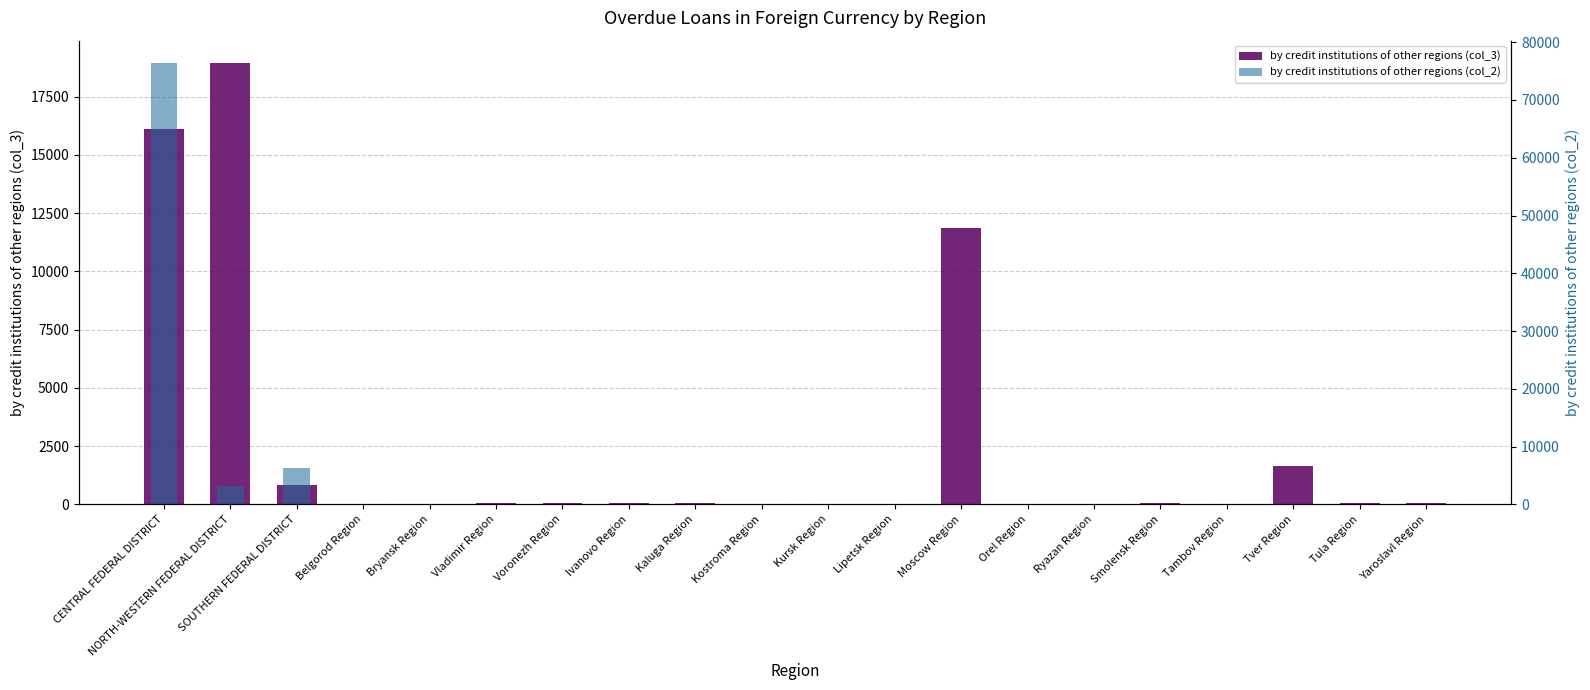

At which category does the chart reach its peak across all series?

CENTRAL FEDERAL DISTRICT